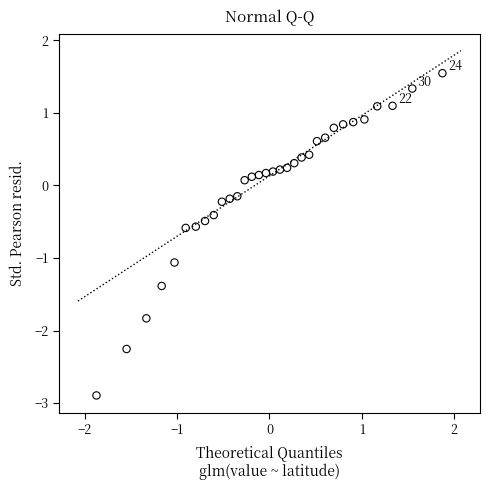

What is the range of X values (max minus min)?

3.8